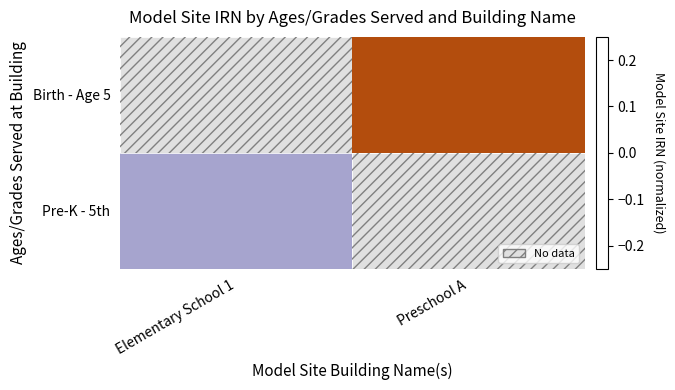

How many data points in Birth - Age 5 are above 0?

1